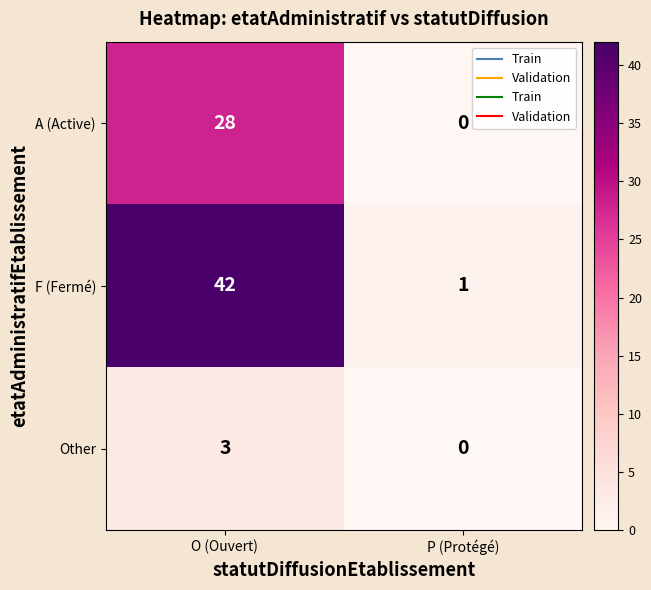

At which label is Other closest to 1?

P (Protégé)